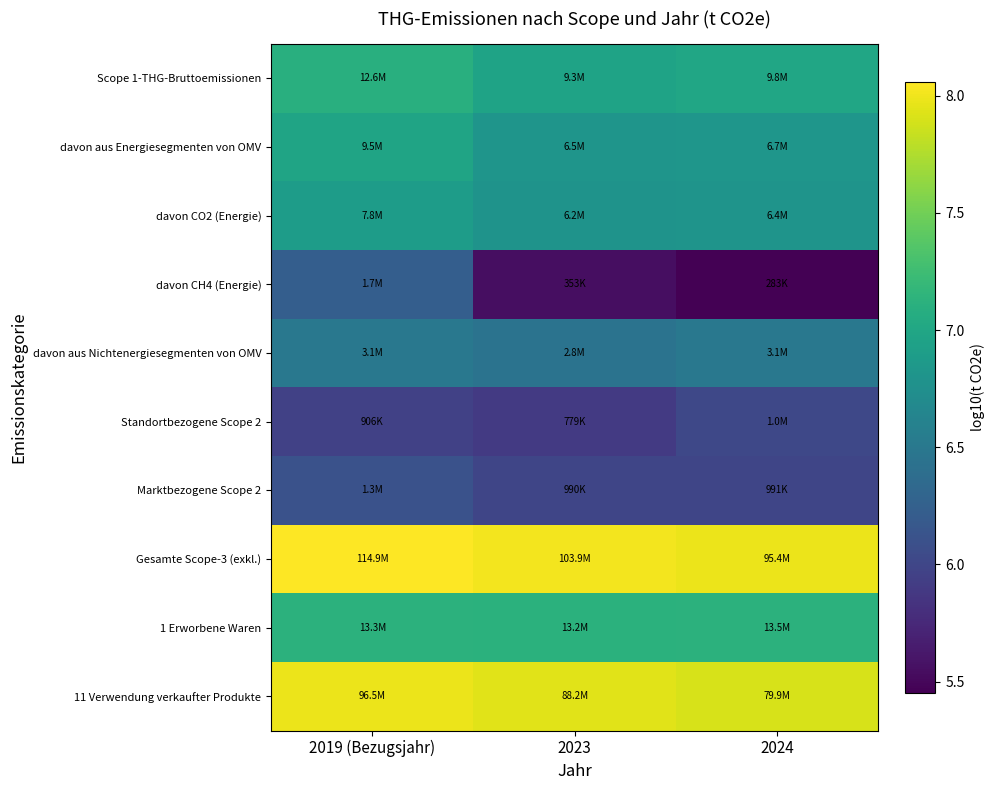

Reading left to right, list all the values displayed in this chart.

Scope 1-THG-Bruttoemissionen: 2019 (Bezugsjahr)=7.1	2023=7.0	2024=7.0
davon aus Energiesegmenten von OMV: 2019 (Bezugsjahr)=7.0	2023=6.8	2024=6.8
davon CO2 (Energie): 2019 (Bezugsjahr)=6.9	2023=6.8	2024=6.8
davon CH4 (Energie): 2019 (Bezugsjahr)=6.2	2023=5.5	2024=5.5
davon aus Nichtenergiesegmenten von OMV: 2019 (Bezugsjahr)=6.5	2023=6.4	2024=6.5
Standortbezogene Scope 2: 2019 (Bezugsjahr)=6.0	2023=5.9	2024=6.0
Marktbezogene Scope 2: 2019 (Bezugsjahr)=6.1	2023=6.0	2024=6.0
Gesamte Scope-3 (exkl.): 2019 (Bezugsjahr)=8.1	2023=8.0	2024=8.0
1 Erworbene Waren: 2019 (Bezugsjahr)=7.1	2023=7.1	2024=7.1
11 Verwendung verkaufter Produkte: 2019 (Bezugsjahr)=8.0	2023=7.9	2024=7.9